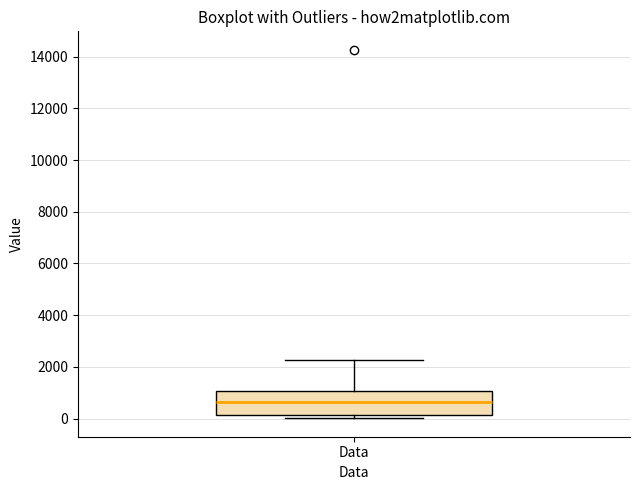

Read this box plot against the y-axis: the position of the median line, the range covered by the box, and the ends of both whiskers. The values are not printed on the chart, so give them approximately, as read against the axis.

median 600, box 200 to 1000, whiskers 0 to 2200